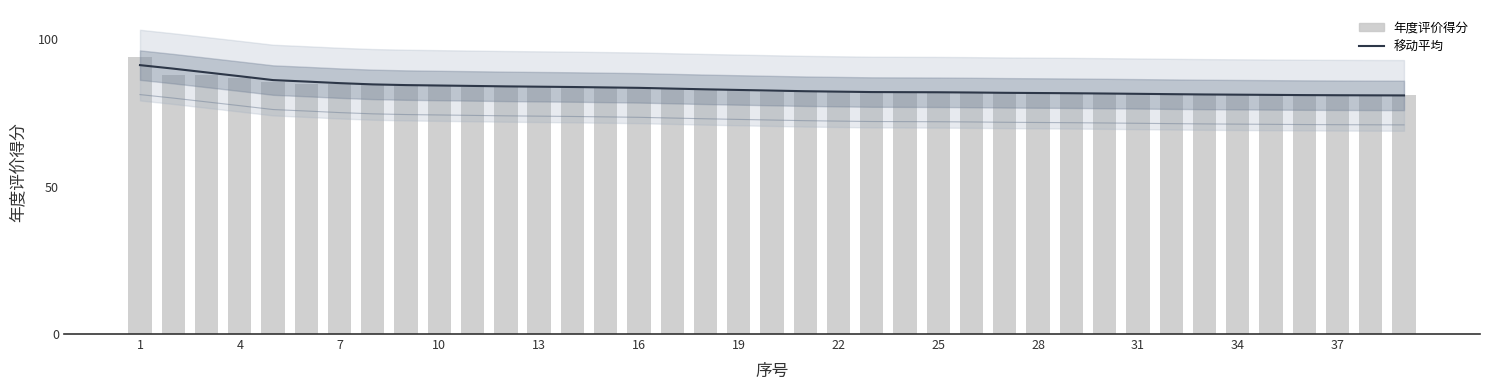

What is the sum of the 年度评价得分 values at 37 and 33?

162.2